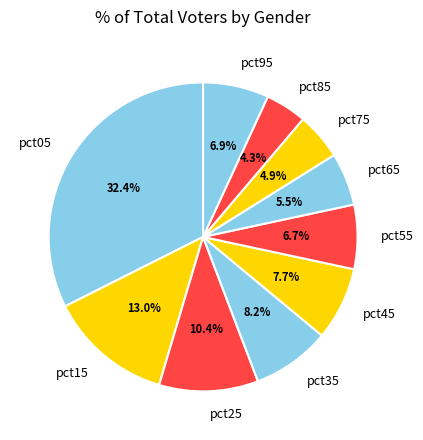

How many segments does this pie chart have?

10